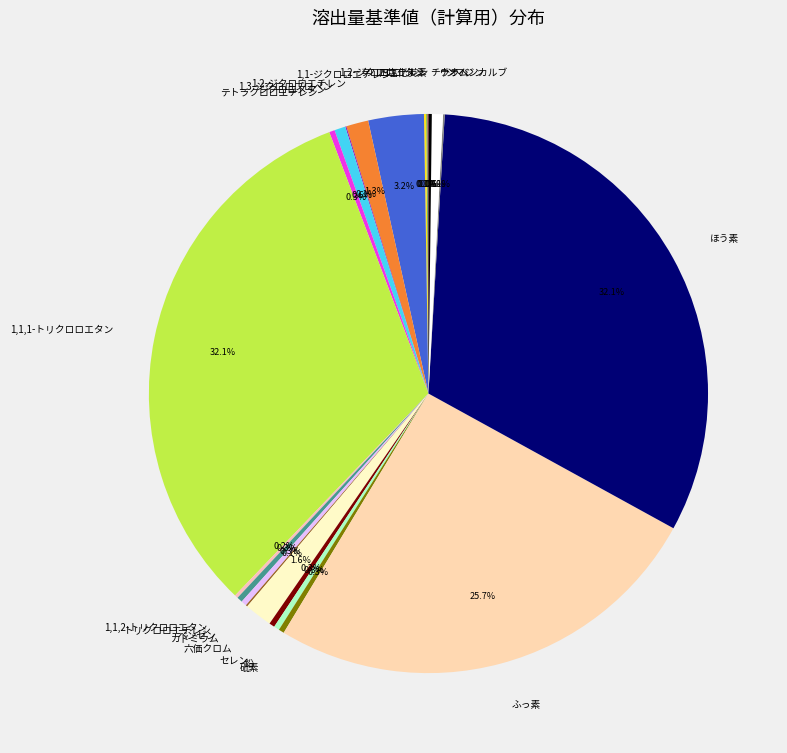

Does ふっ素 account for over 50% of the chart?

No